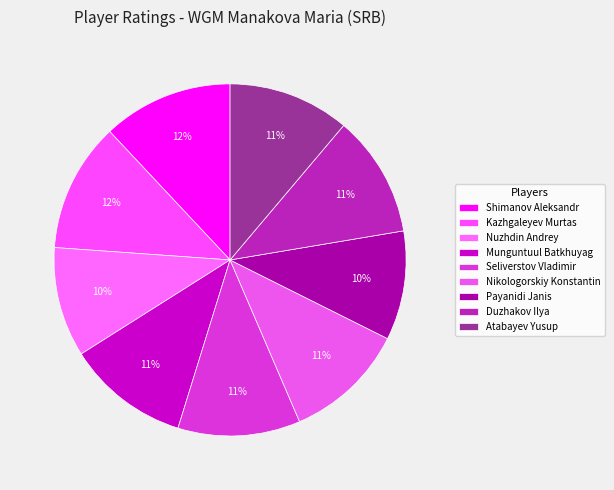

How many segments does this pie chart have?

9